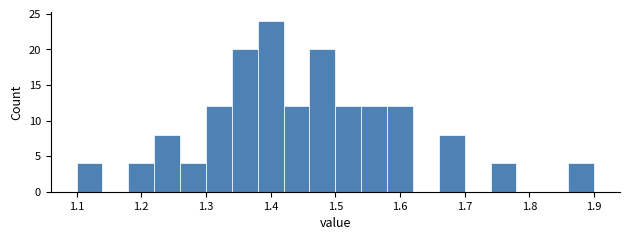

Which range on the x-axis has the tallest bar?

1.38 to 1.42